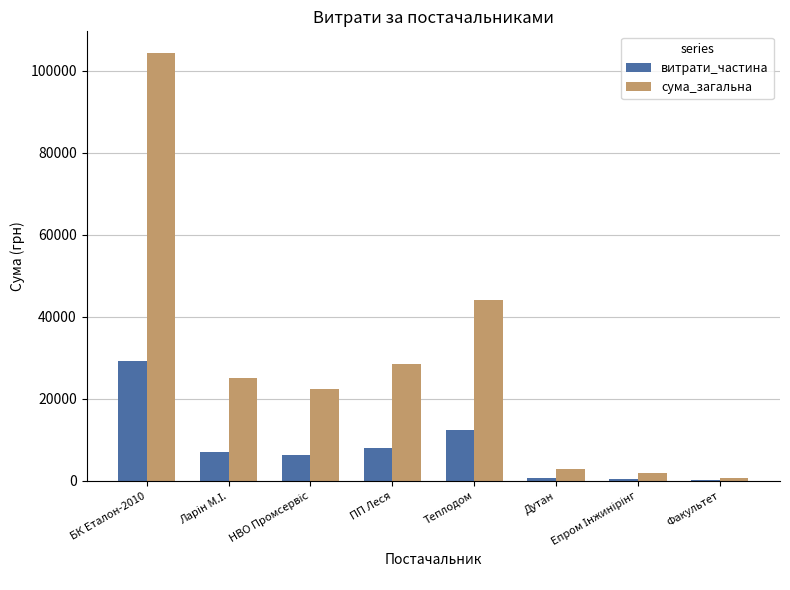

How many data points in витрати_частина are above 7013?

4